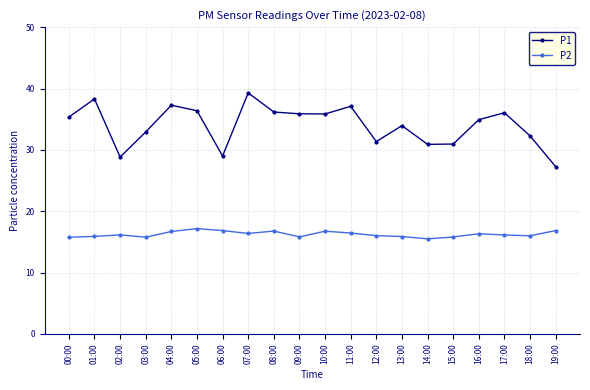

The P1 series shows 39.3 at 07:00. True or false?

True